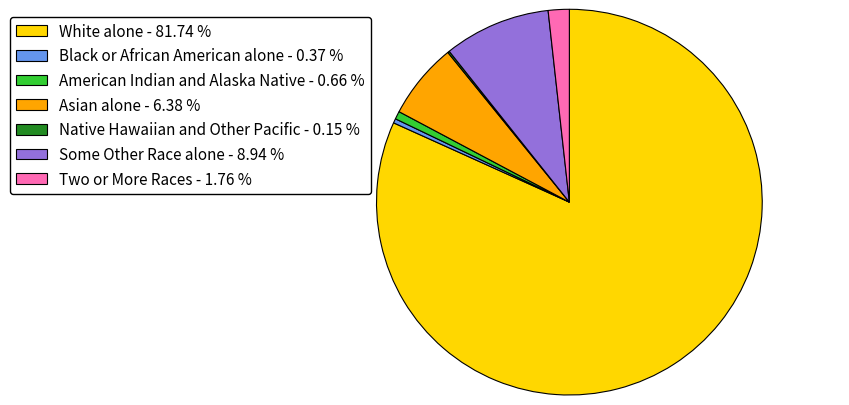

What is the ratio of the value at Some Other Race alone - 8.94 % to the value at Two or More Races - 1.76 %?

5.1